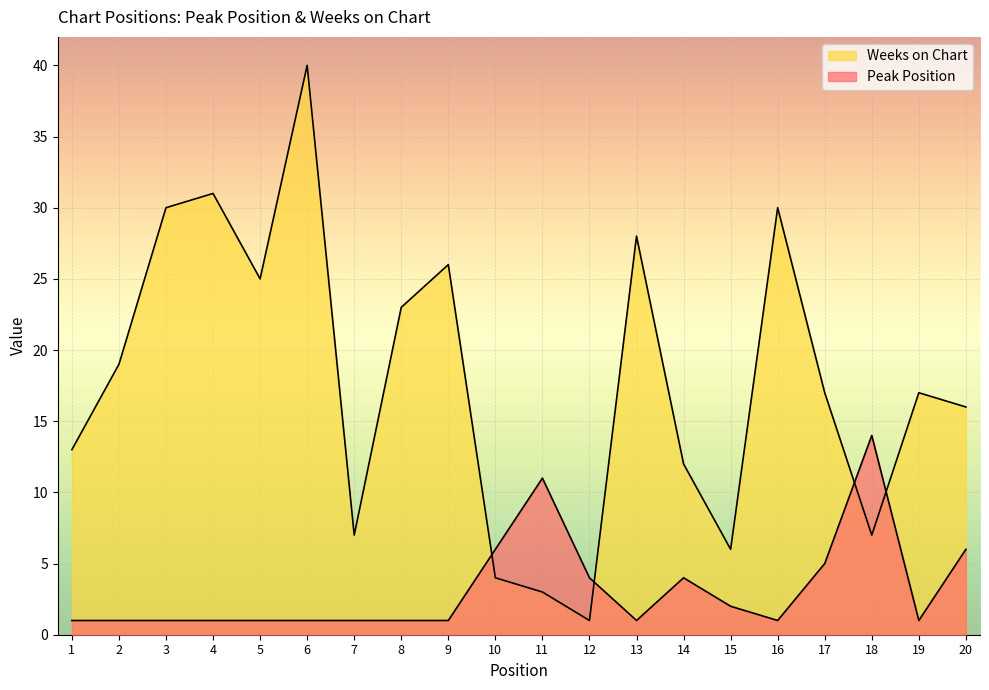

After their last crossing, which series has the higher values: Peak Position or Weeks on Chart?

Weeks on Chart